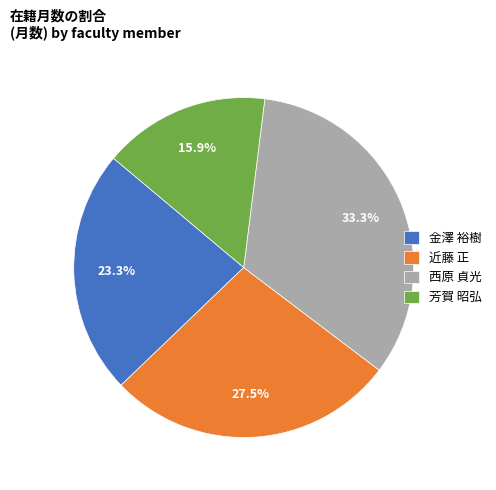

To the nearest percent, what is the difference between the largest and smallest slice percentages?

17%